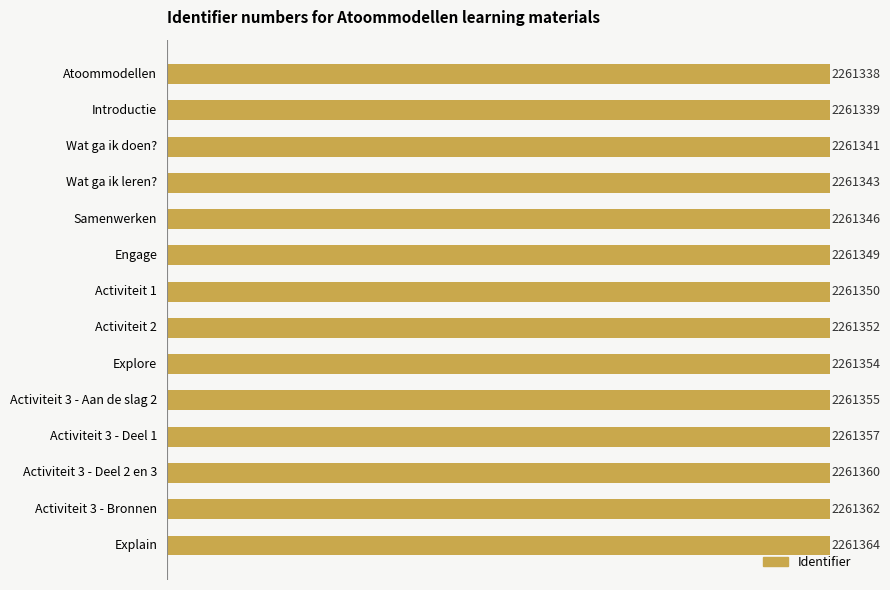

Where does the data first go above 2261352?

Explore